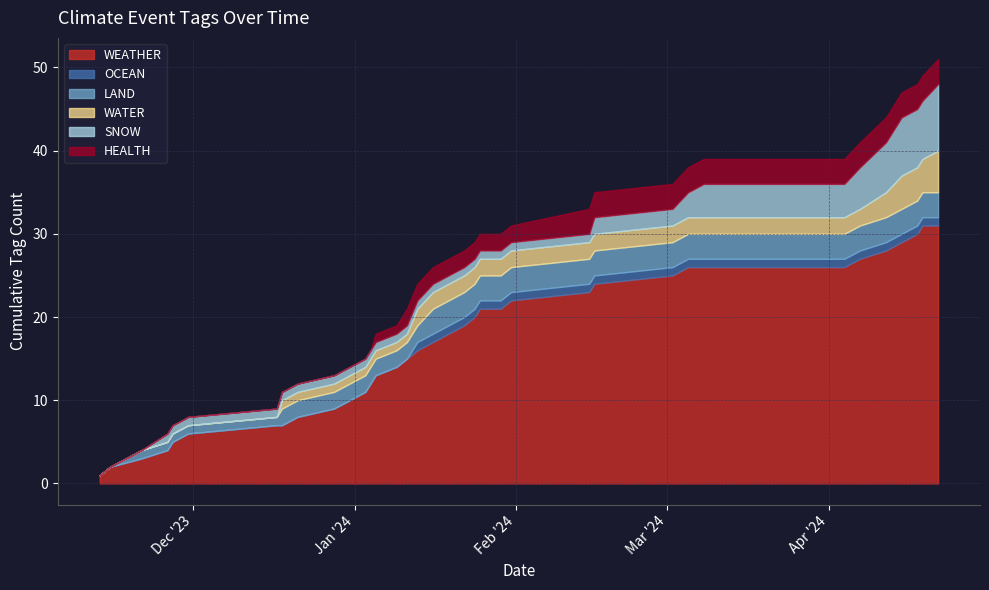

How many distinct data groups are displayed?

6